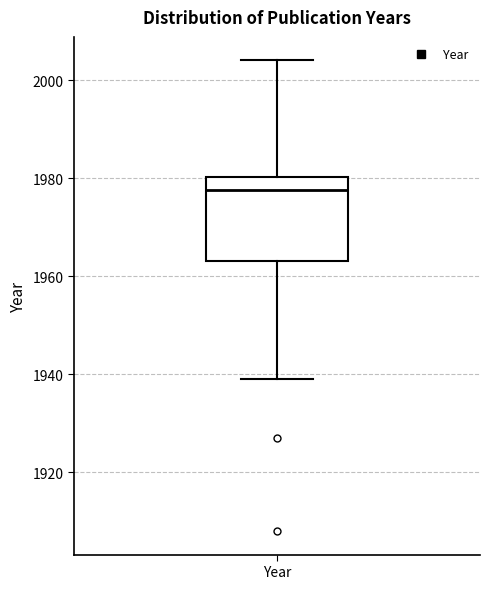

Read this box plot against the y-axis: the position of the median line, the range covered by the box, and the ends of both whiskers. The values are not printed on the chart, so give them approximately, as read against the axis.

median 1978, box 1964 to 1980, whiskers 1940 to 2004